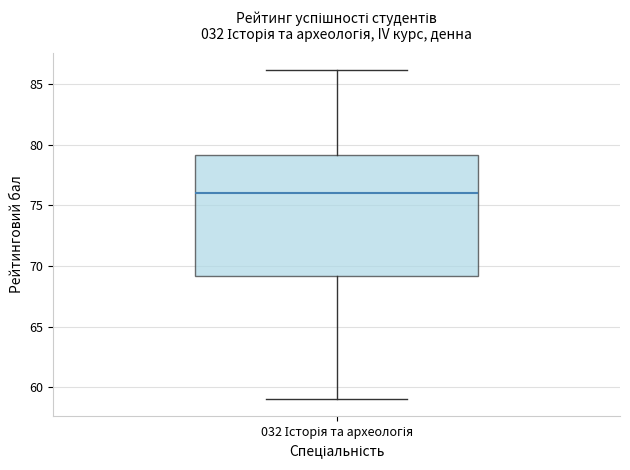

Transcribe this box plot: give where the median line is, the range the box spans, and where the two whiskers end, as read against the y-axis. The values are not printed on the chart, so give them approximately, as read against the axis.

median 76, box 69 to 79, whiskers 59 to 86